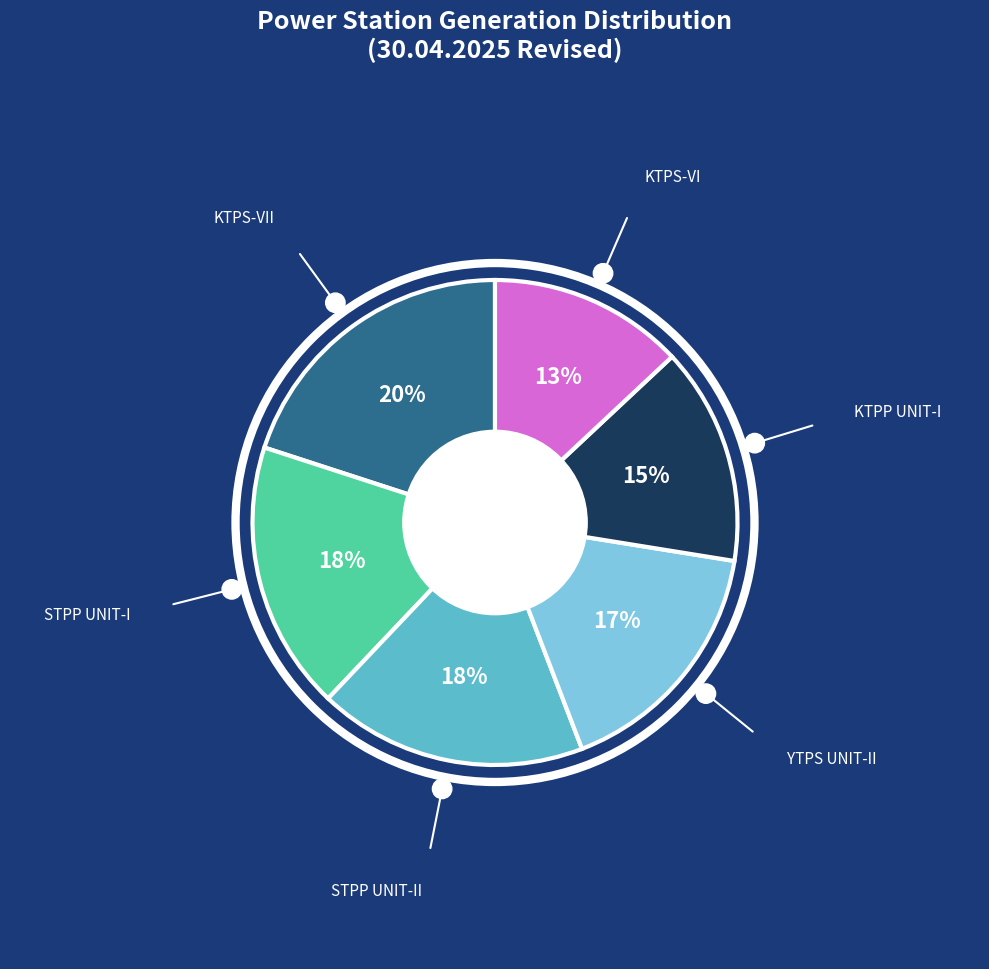

What percentage is the YTPS UNIT-II slice, to the nearest percent?

17%